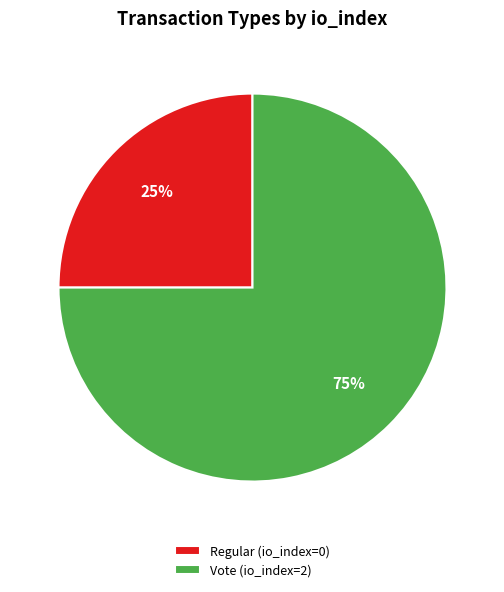

What is the smallest slice in the pie chart?

Regular (io_index=0)